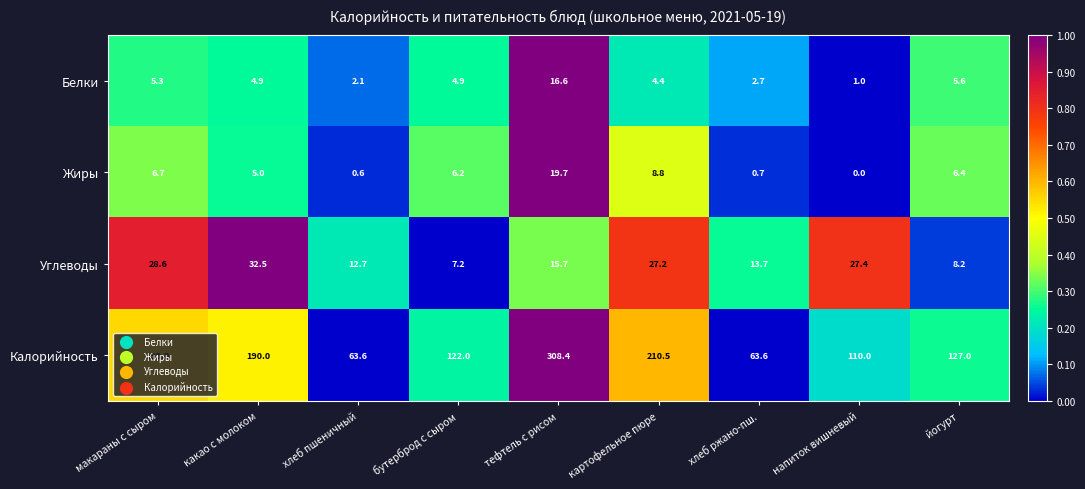

At картофельное пюре, list the series in order from smallest to largest.

Белки, Жиры, Углеводы, Калорийность